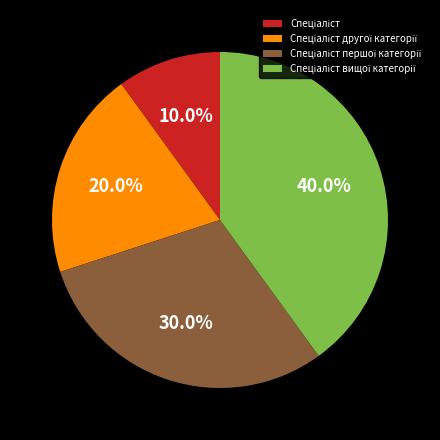

Does any single category account for the majority?

No